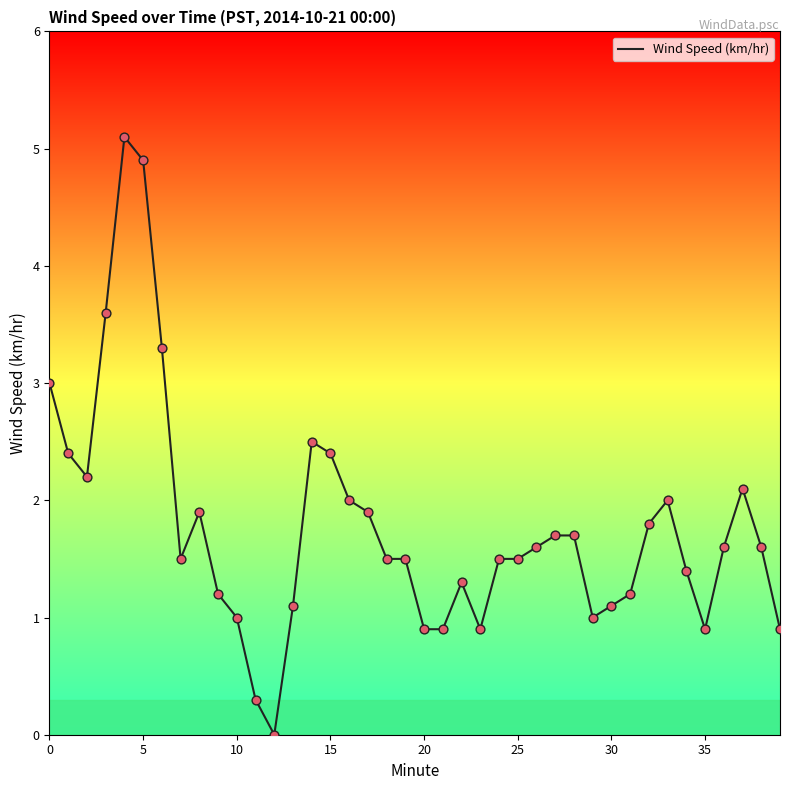

What is the difference between the maximum and minimum values?

5.1